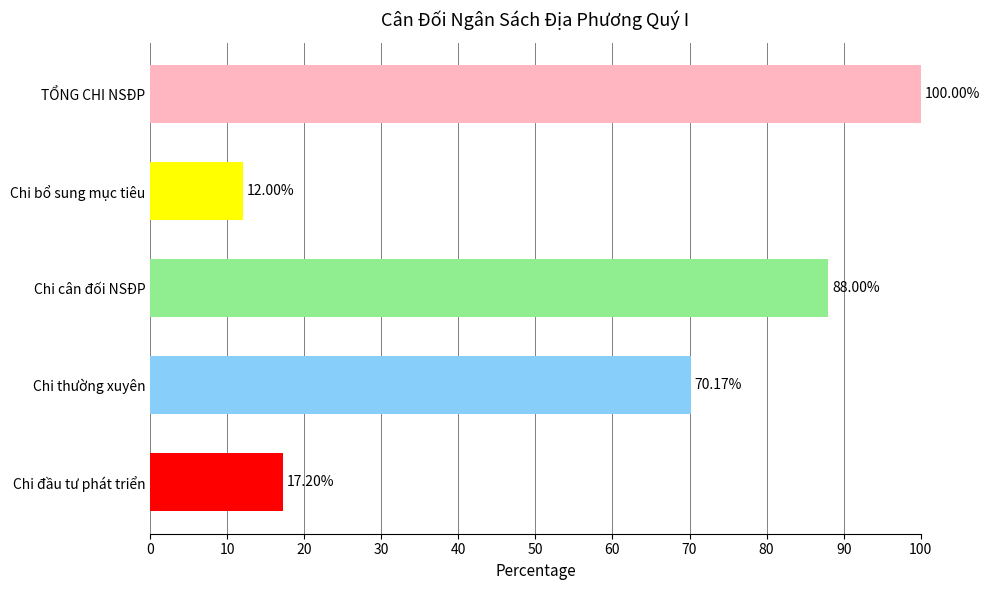

Rank the categories by value from highest to lowest.

TỔNG CHI NSĐP, Chi cân đối NSĐP, Chi thường xuyên, Chi đầu tư phát triển, Chi bổ sung mục tiêu